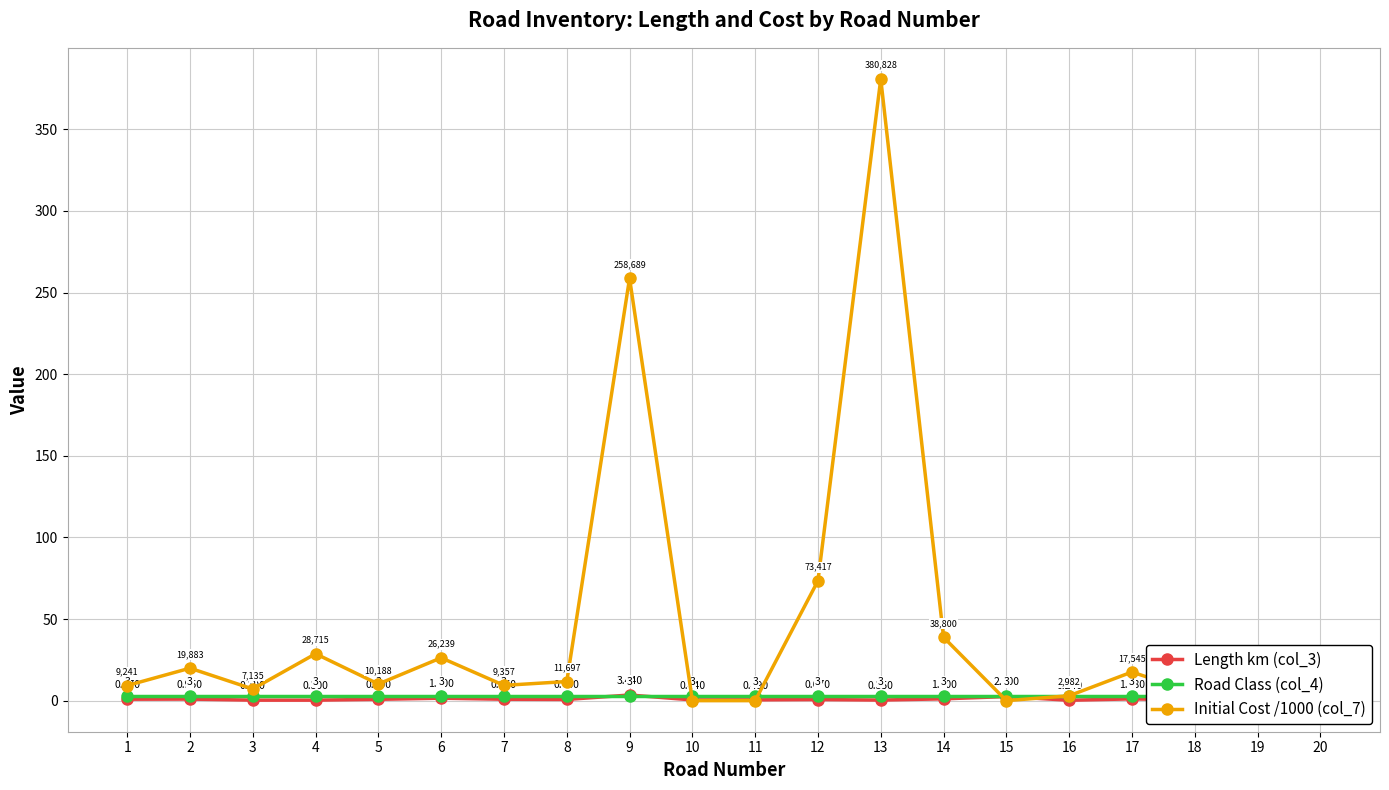

What is the value of the Road Class (col_4) point at the 3rd from the left?

3.0